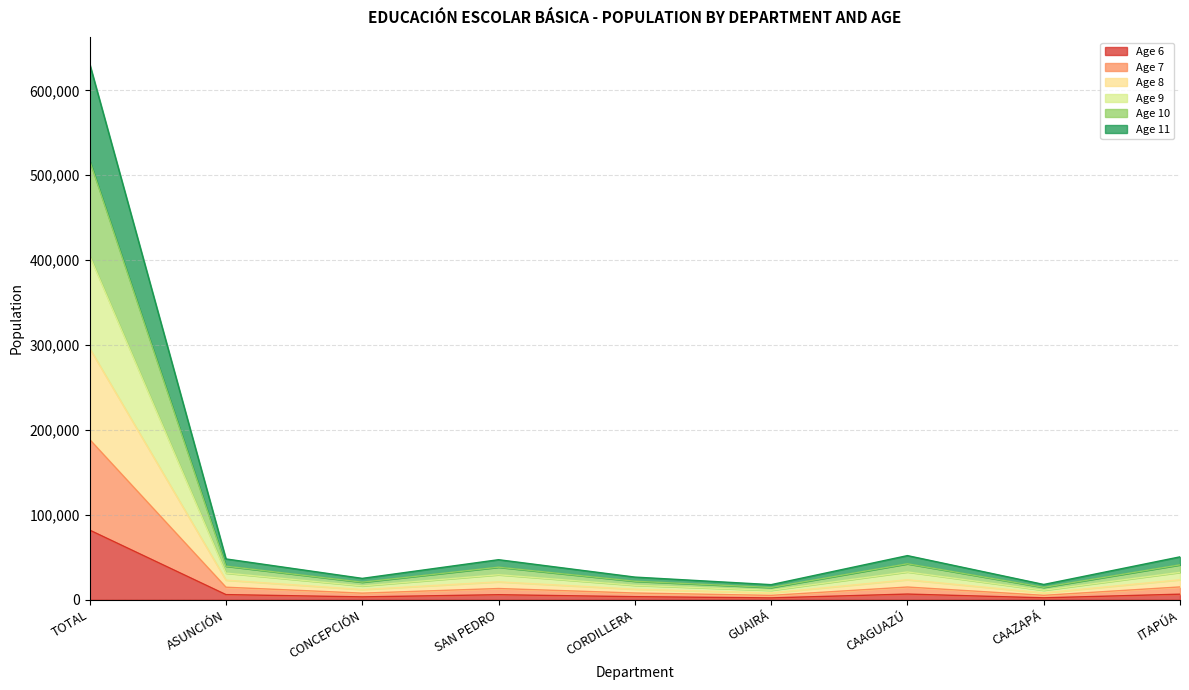

True or false: Age 8 and Age 9 intersect in this chart.

False